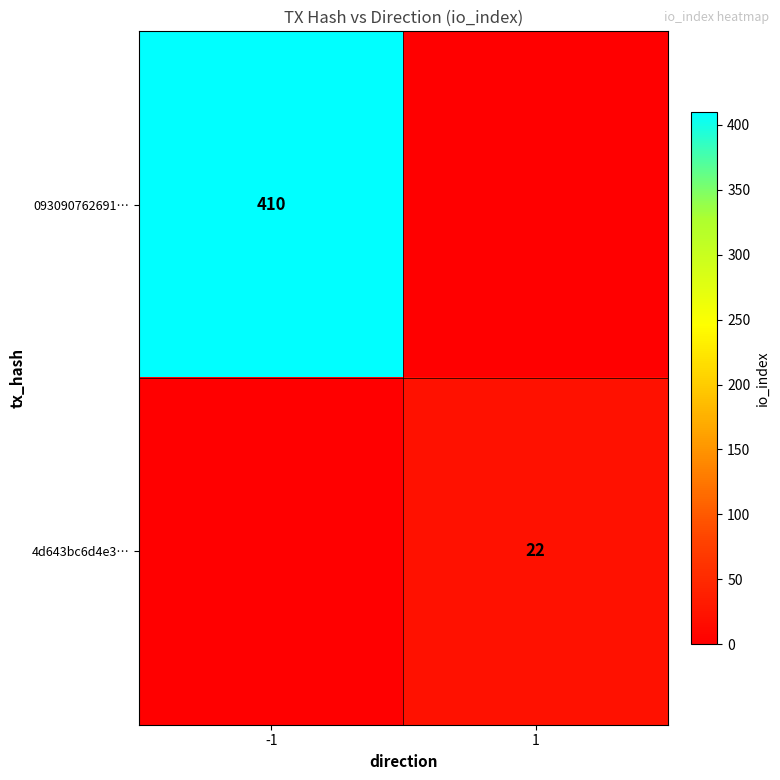

Is it true that 093090762691… equals 410 at -1?

True